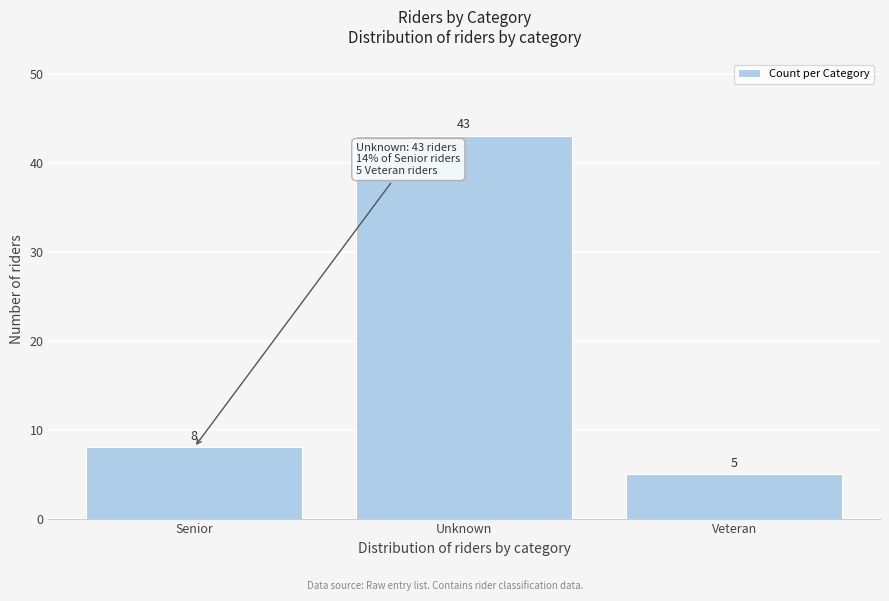

Reading left to right, what are all the values shown in this chart?

8	43	5